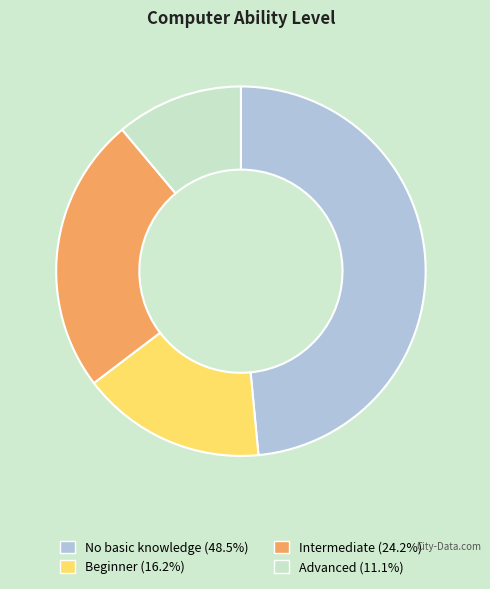

Is it true that Advanced is 1% of the pie?

False